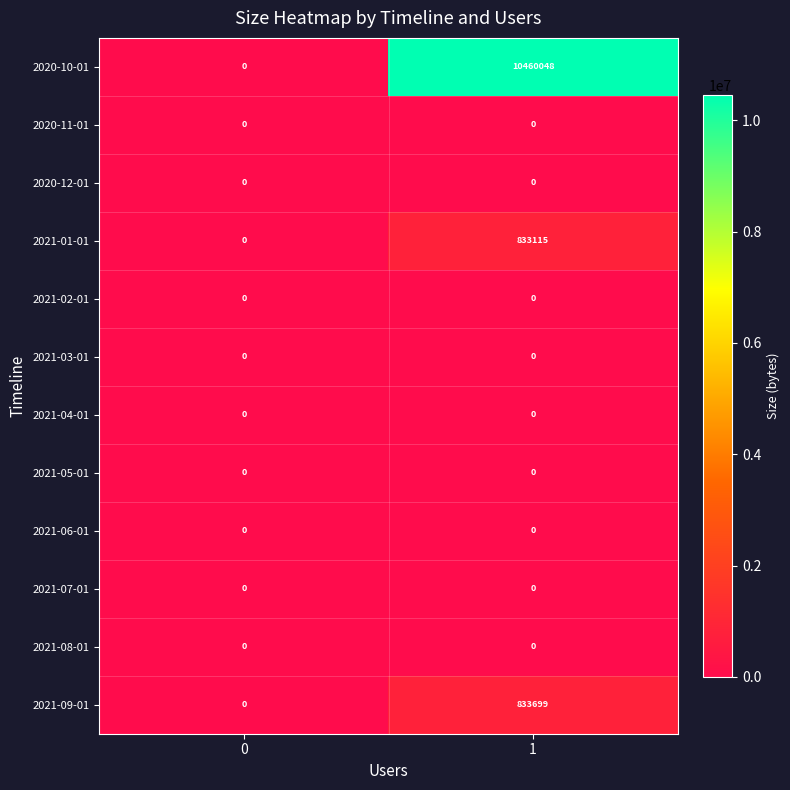

True or false: 2021-05-01 has a value of 0 at 0.

True